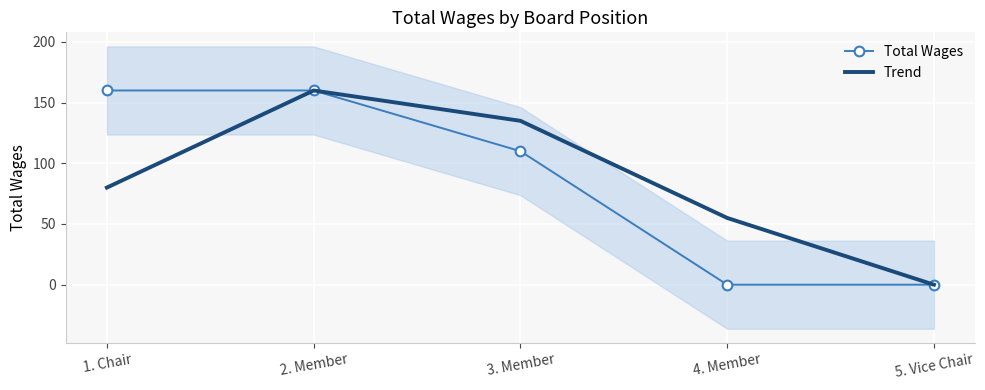

What is the sum of the Trend values at 1. Chair and 5. Vice Chair?

80